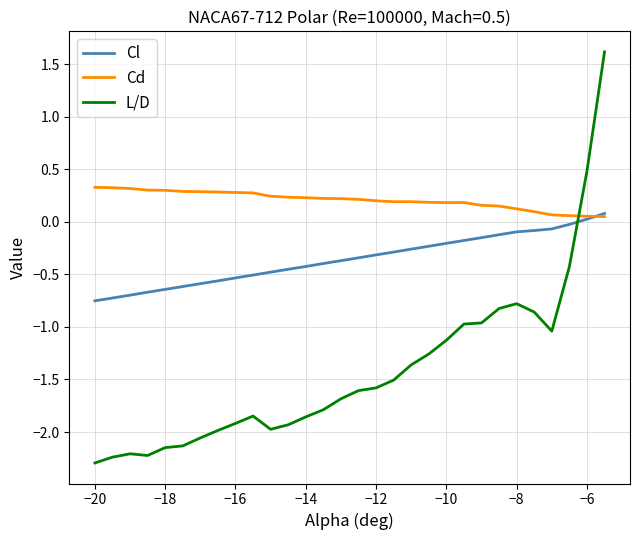

List the series in order of their peak value, lowest first.

Cl, Cd, L/D